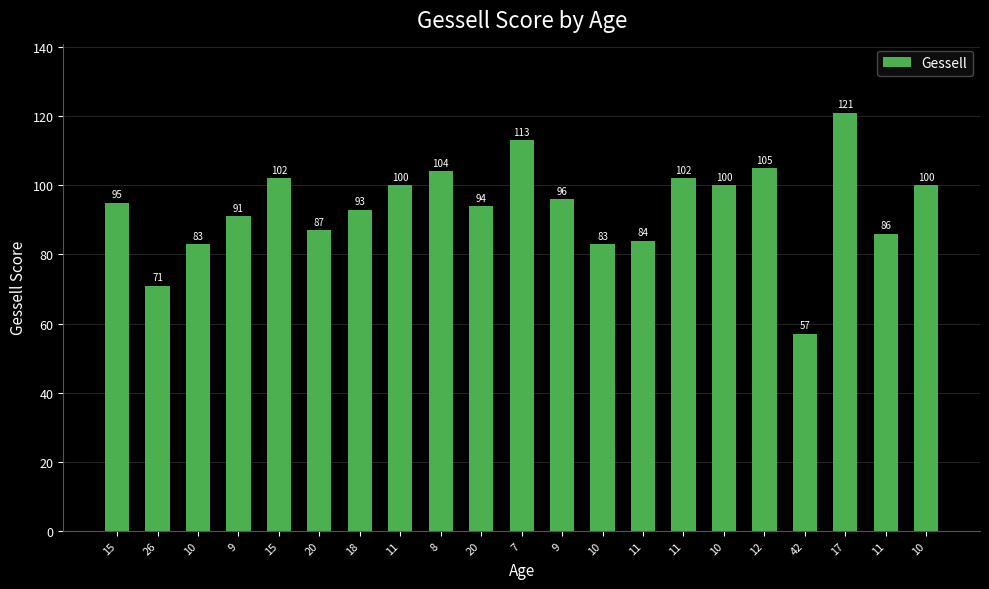

How many distinct data groups are displayed?

1